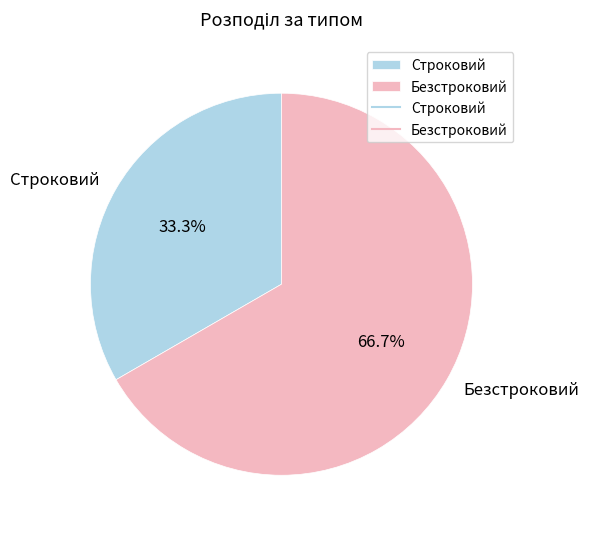

To the nearest percent, what percentage of the pie is Безстроковий?

67%